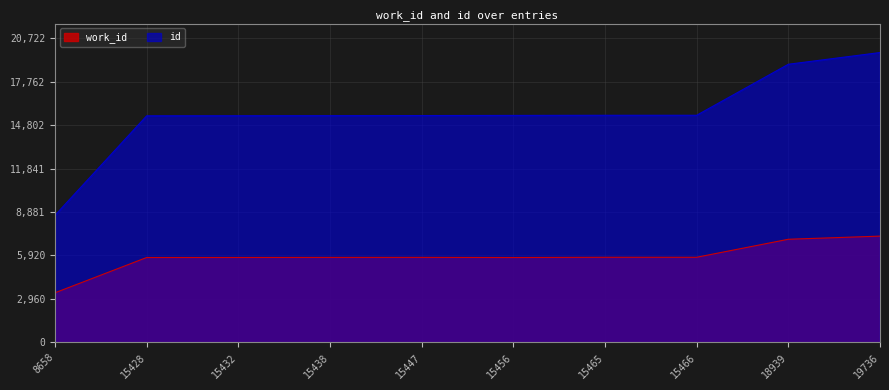

What is the difference between the highest and lowest values at 15428?

9646